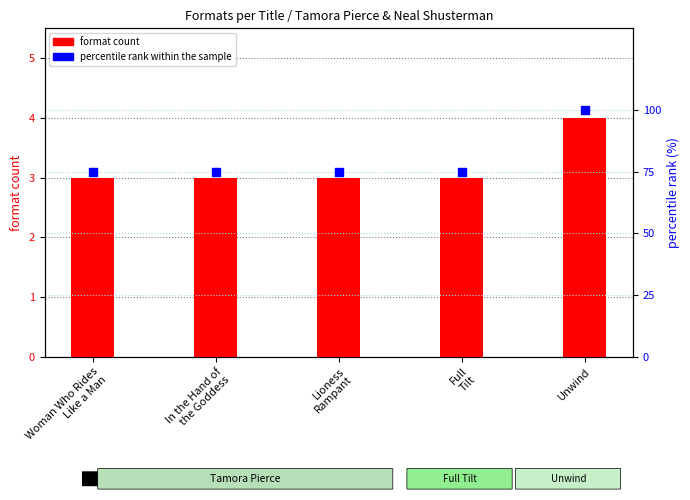

What are all the series names shown in the legend?

format count, percentile rank within the sample